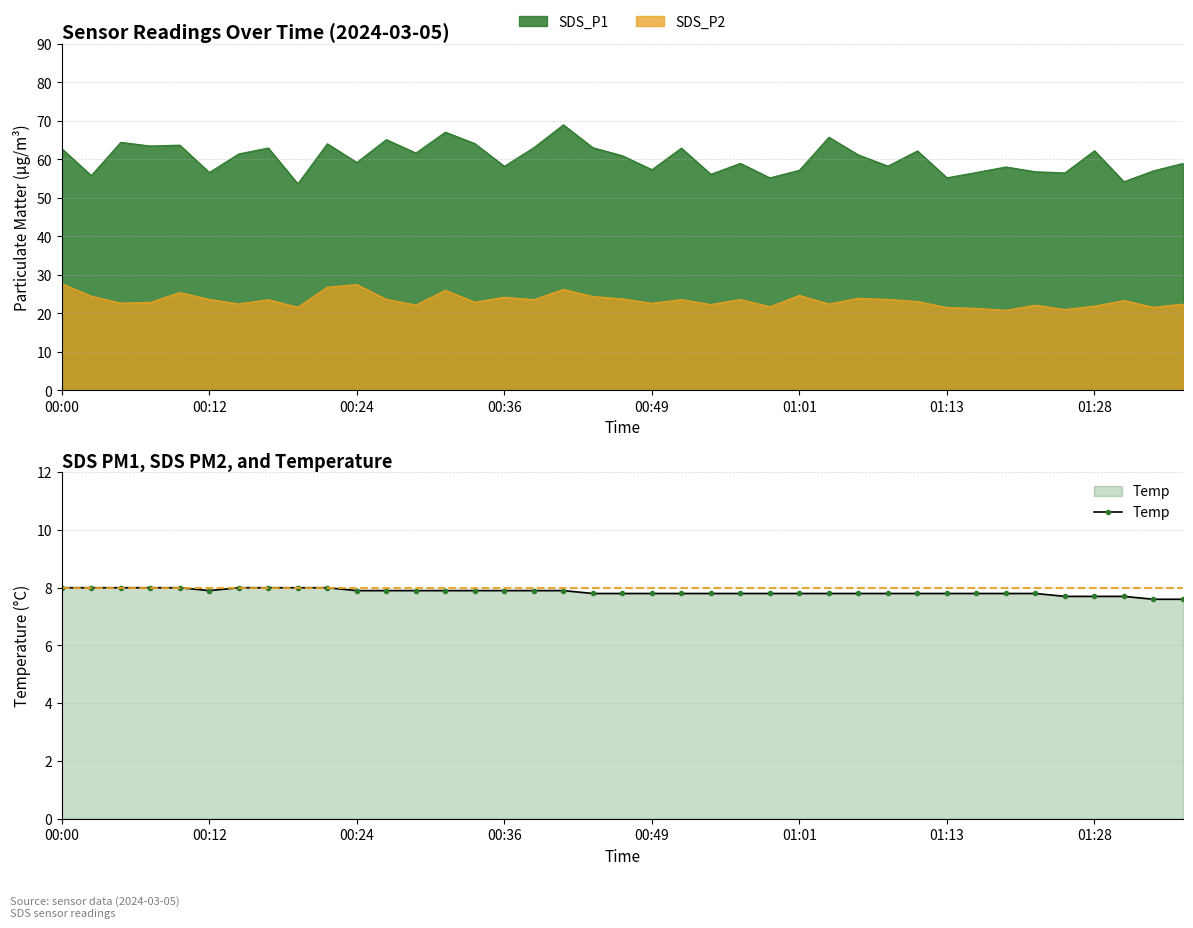

What is the maximum value for Temp?

8.0